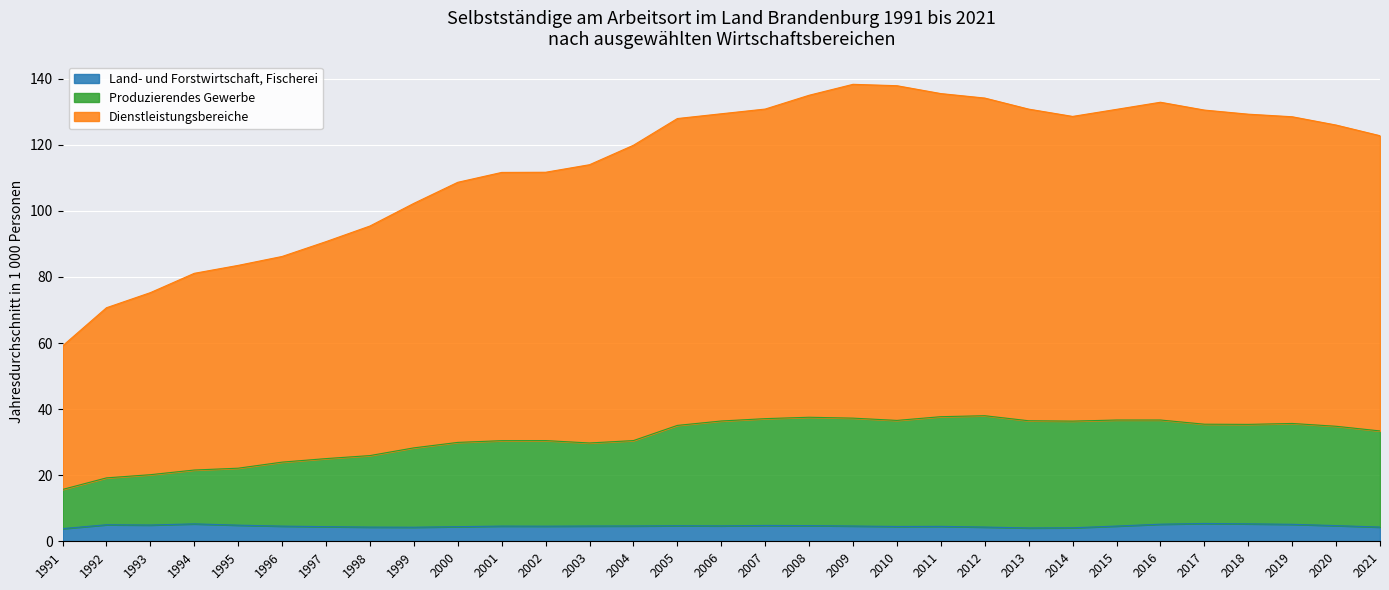

Between 2004 and 2018, which series saw the biggest shift?

Dienstleistungsbereiche